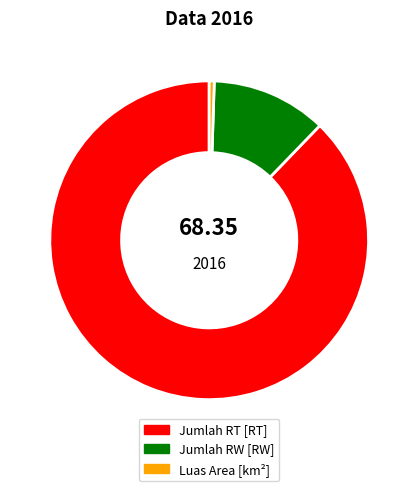

Count the number of slices in the pie.

3